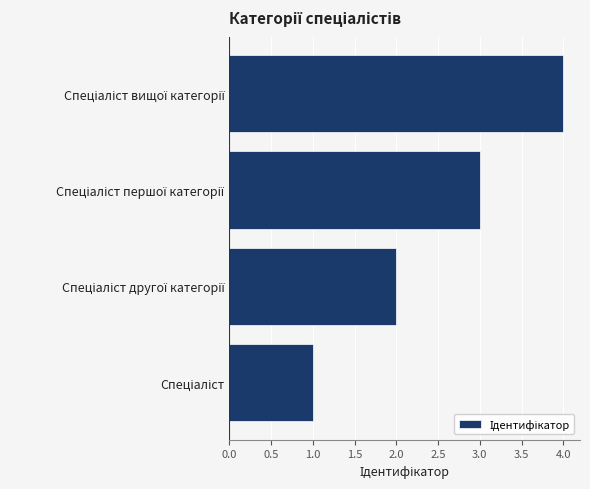

What is the difference between the maximum and minimum values?

3